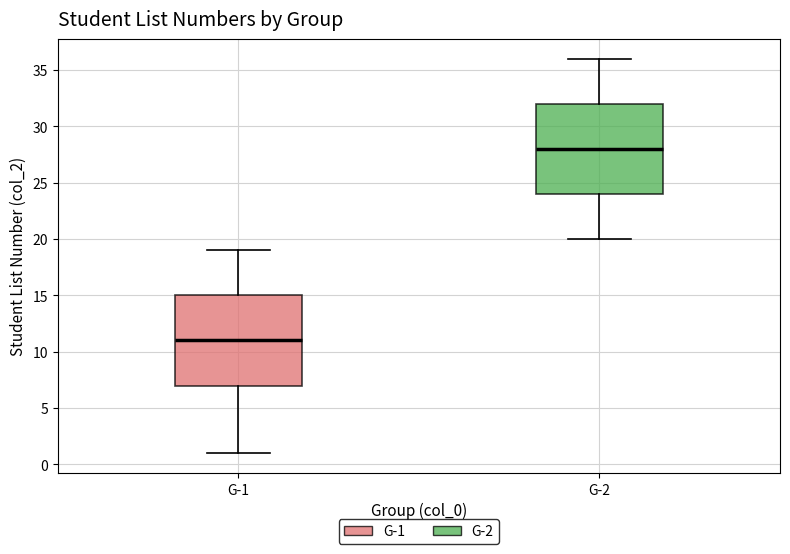

Which box has the lowest median line?

G-1